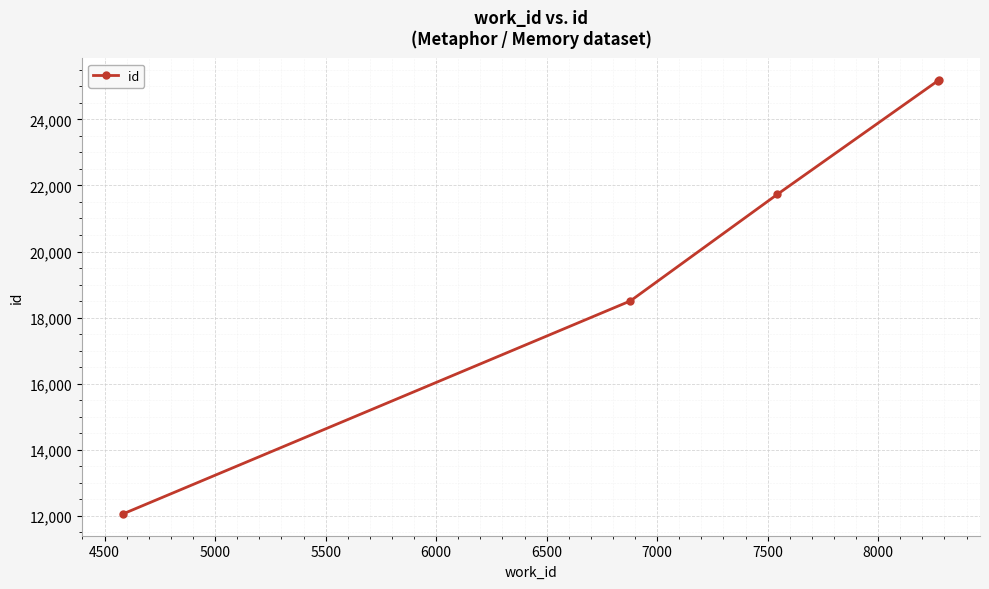

True or false: the data has more than 2 interior local peaks.

False